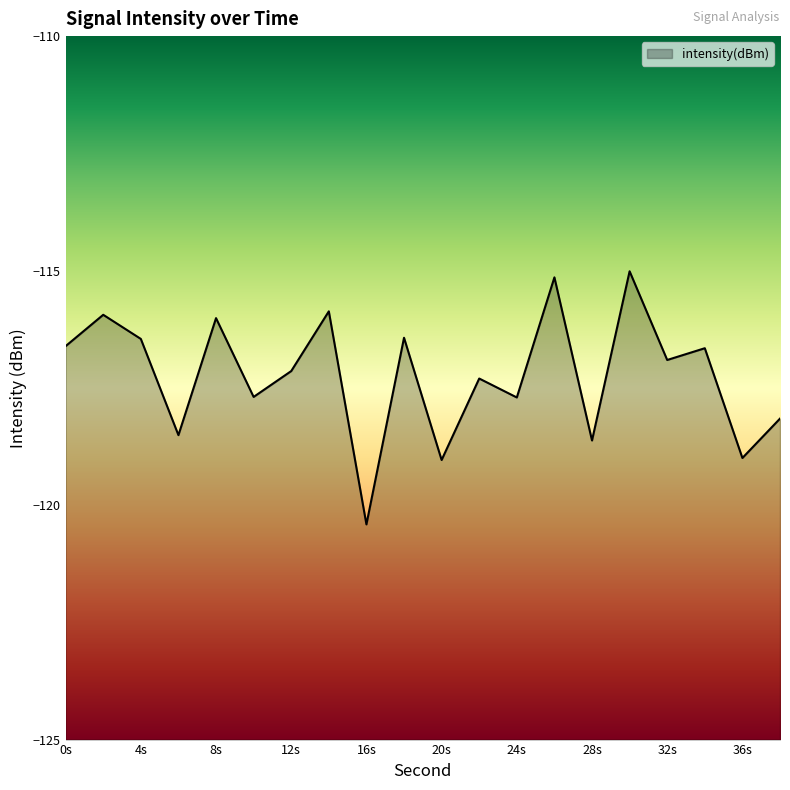

Does the chart display data point markers on the line(s)?

No